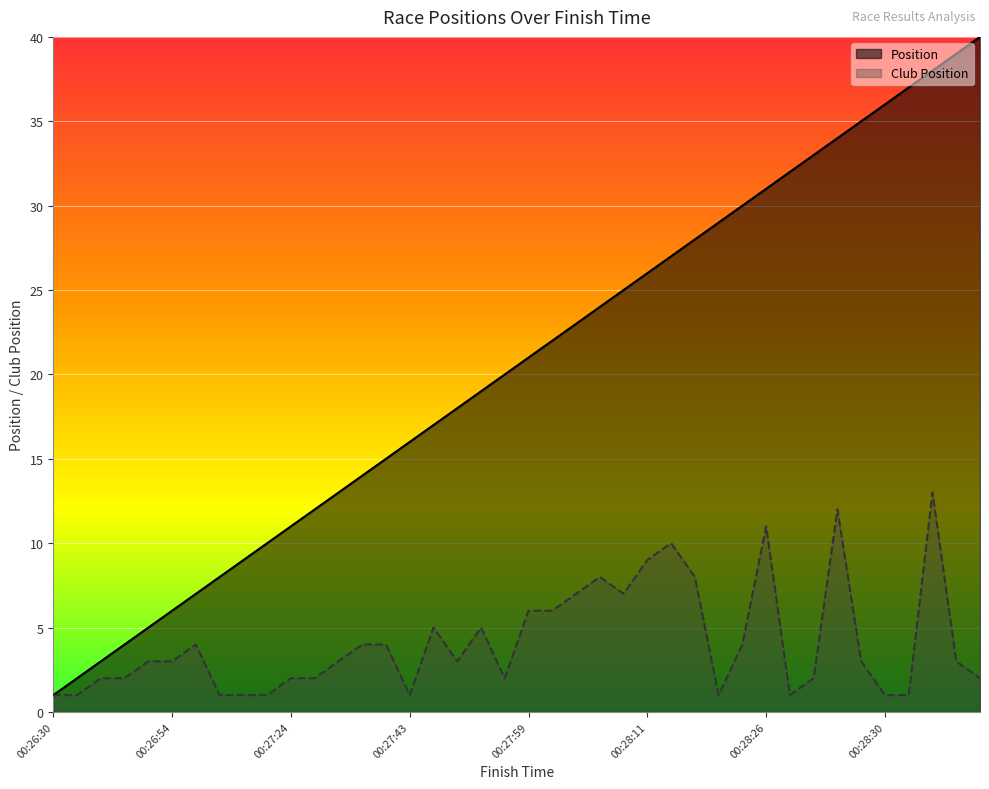

What is the spread (max minus min) of values at 00:28:15?

28